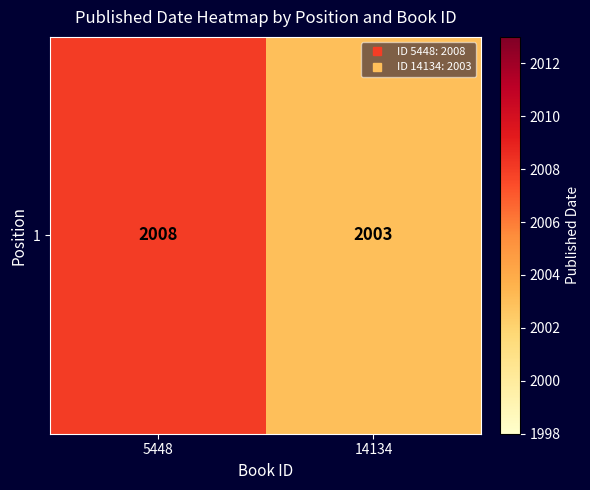

Is it true that the value at 14134 is 2003?

True